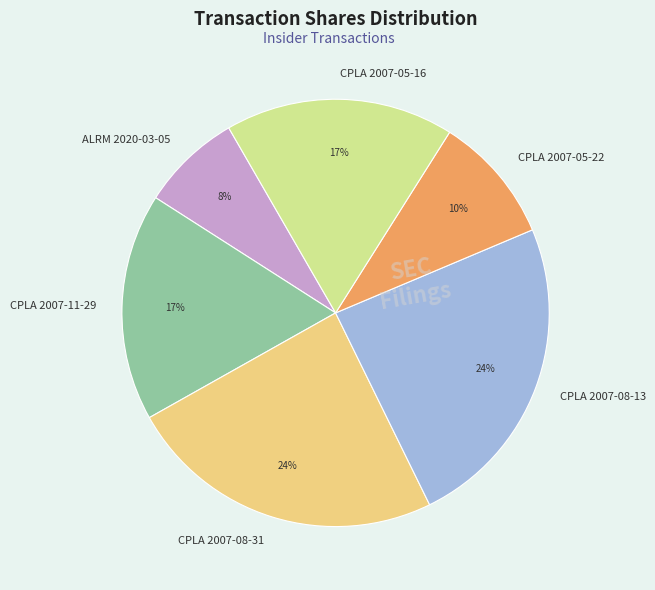

Combined, do CPLA 2007-08-13 and ALRM 2020-03-05 account for over 50%?

No